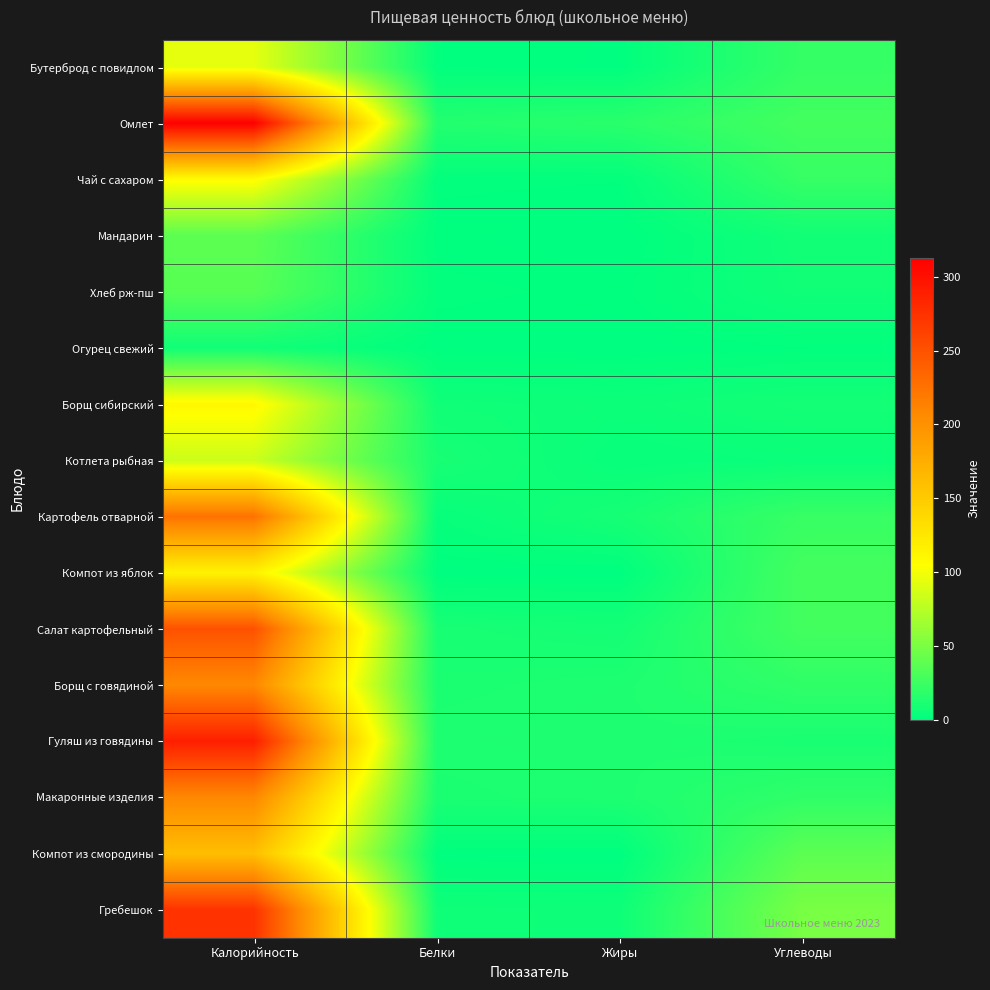

Reading left to right, transcribe all the data shown in this chart.

Бутерброд с повидлом: Калорийность=94.0	Белки=1.2	Жиры=0.5	Углеводы=21.8
Омлет: Калорийность=313.0	Белки=14.5	Жиры=17.2	Углеводы=27.7
Чай с сахаром: Калорийность=107.0	Белки=1.5	Жиры=1.3	Углеводы=22.4
Мандарин: Калорийность=38.0	Белки=0.8	Жиры=0.0	Углеводы=7.5
Хлеб рж-пш: Калорийность=36.0	Белки=1.6	Жиры=0.8	Углеводы=6.7
Огурец свежий: Калорийность=7.0	Белки=0.4	Жиры=0.1	Углеводы=1.1
Борщ сибирский: Калорийность=110.0	Белки=6.7	Жиры=5.4	Углеводы=8.5
Котлета рыбная: Калорийность=83.0	Белки=10.2	Жиры=3.2	Углеводы=4.5
Картофель отварной: Калорийность=225.0	Белки=3.0	Жиры=9.4	Углеводы=22.8
Компот из яблок: Калорийность=115.0	Белки=0.2	Жиры=0.2	Углеводы=27.9
Салат картофельный: Калорийность=250.0	Белки=10.2	Жиры=8.5	Углеводы=27.6
Борщ с говядиной: Калорийность=208.0	Белки=11.2	Жиры=12.3	Углеводы=19.6
Гуляш из говядины: Калорийность=289.0	Белки=12.1	Жиры=12.7	Углеводы=10.6
Макаронные изделия: Калорийность=208.0	Белки=11.2	Жиры=12.3	Углеводы=19.6
Компот из смородины: Калорийность=160.0	Белки=0.5	Жиры=0.1	Углеводы=38.1
Гребешок: Калорийность=274.0	Белки=6.4	Жиры=5.8	Углеводы=49.7